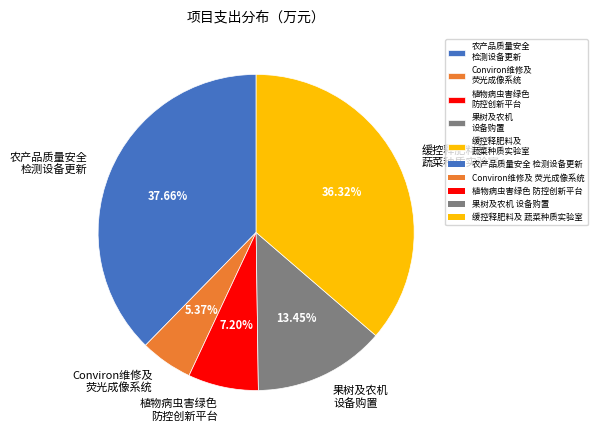

What is the smallest slice in the pie chart?

Conviron维修及 荧光成像系统